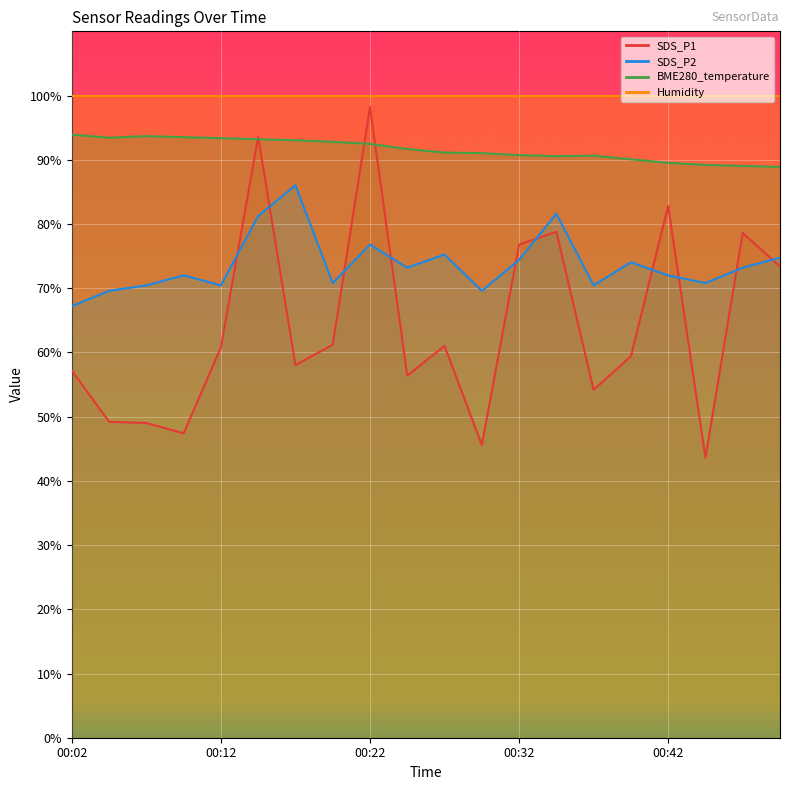

True or false: SDS_P2 and SDS_P1 cross at least once.

True